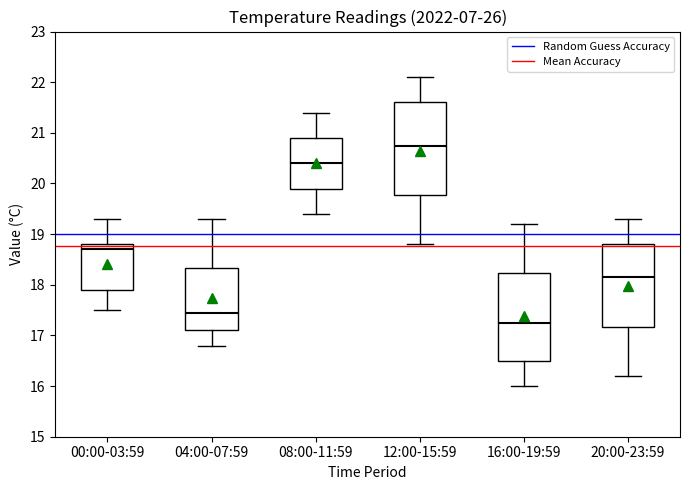

Reading left to right, read every box against the y-axis: the position of its median line, the range the box covers, and the ends of its whiskers. The values are not printed on the chart, so give them approximately, as read against the axis.

00:00-03:59: median 18.7, box 17.9 to 18.8, whiskers 17.5 to 19.3
04:00-07:59: median 17.5, box 17.1 to 18.3, whiskers 16.8 to 19.3
08:00-11:59: median 20.4, box 19.9 to 20.9, whiskers 19.4 to 21.4
12:00-15:59: median 20.8, box 19.8 to 21.6, whiskers 18.8 to 22.1
16:00-19:59: median 17.3, box 16.5 to 18.2, whiskers 16.0 to 19.2
20:00-23:59: median 18.2, box 17.2 to 18.8, whiskers 16.2 to 19.3